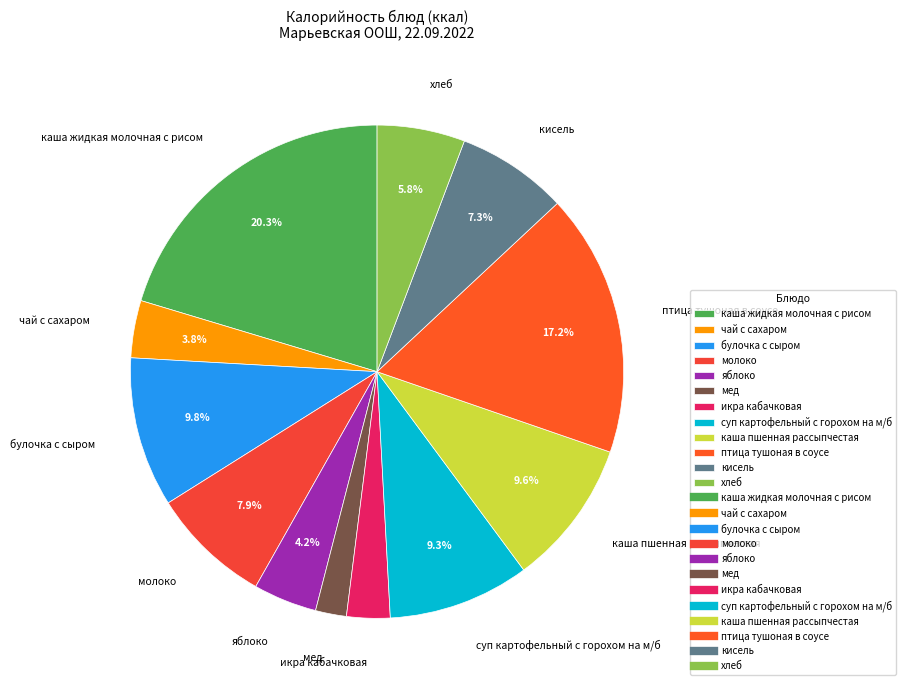

How many segments does this pie chart have?

12